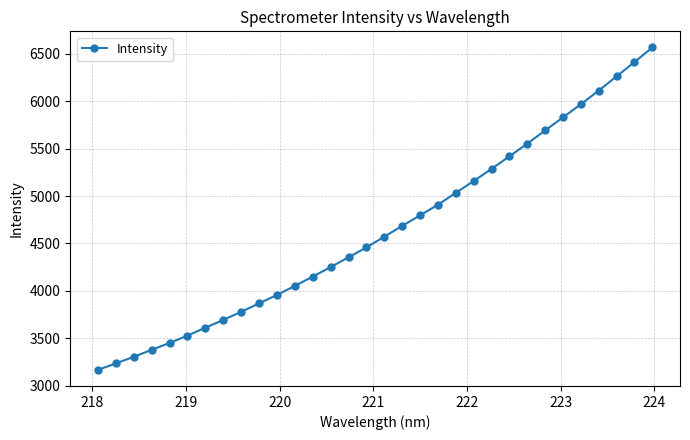

Is this an area chart (filled region under the line)?

No